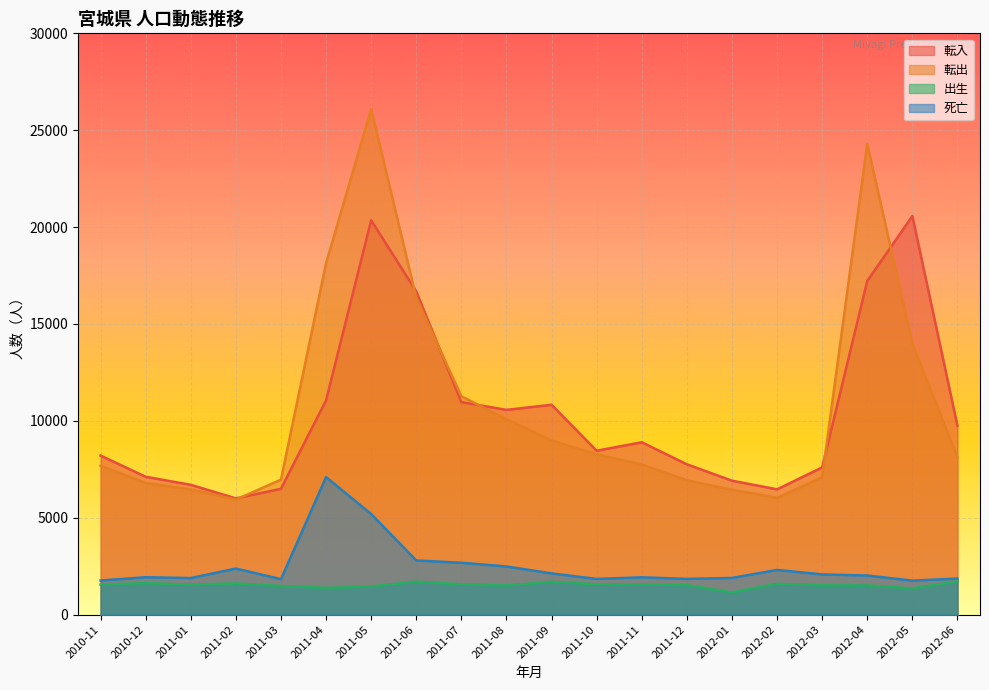

What is the sum of all 転入 values?

208610